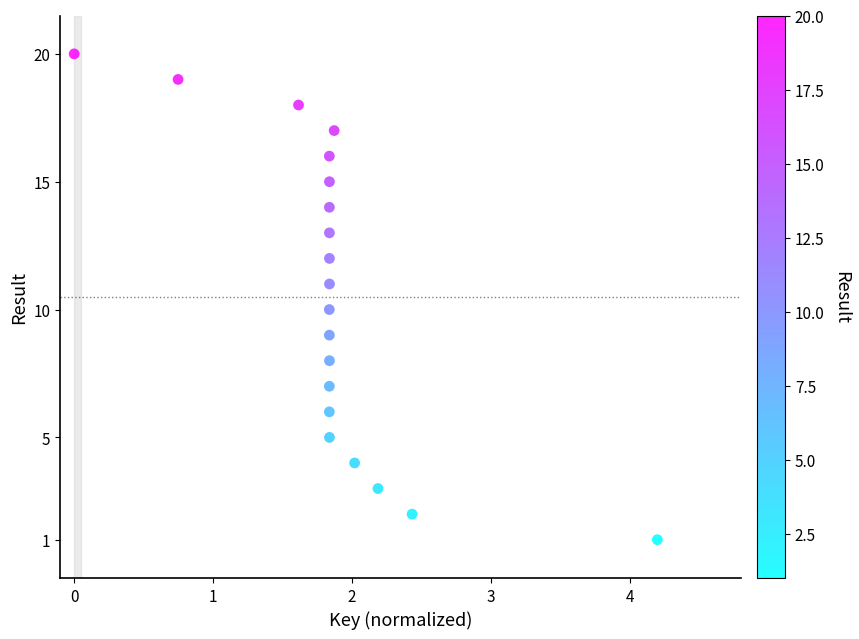

What is the range of Y values (max minus min)?

19